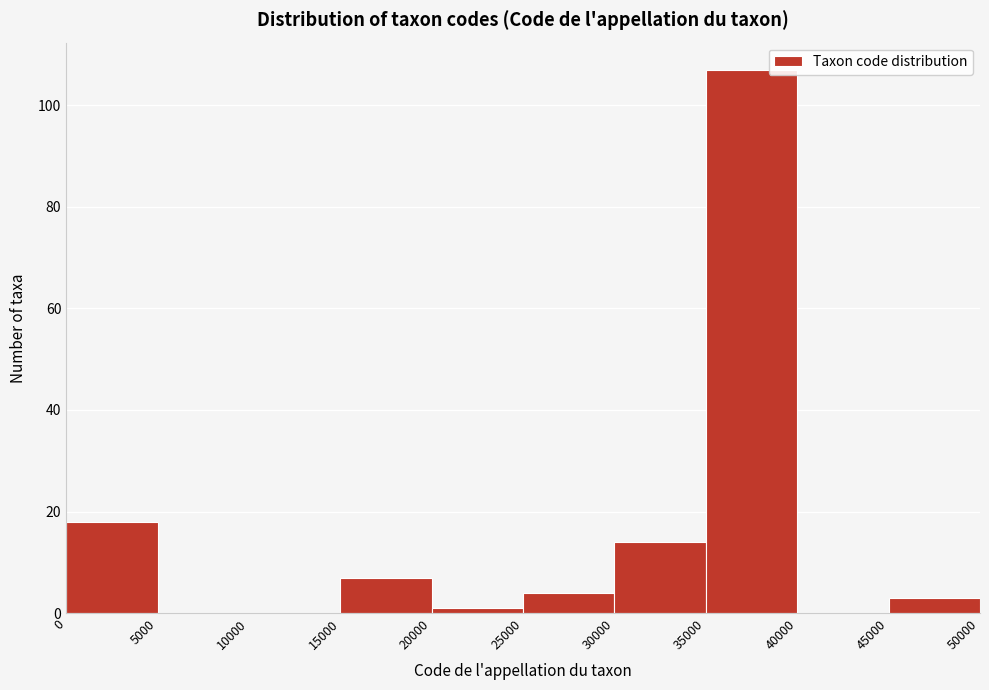

What is the height of the bar covering 35000 to 40000 on the x-axis? The values are not printed on the chart, so give them approximately, as read against the axis.

108